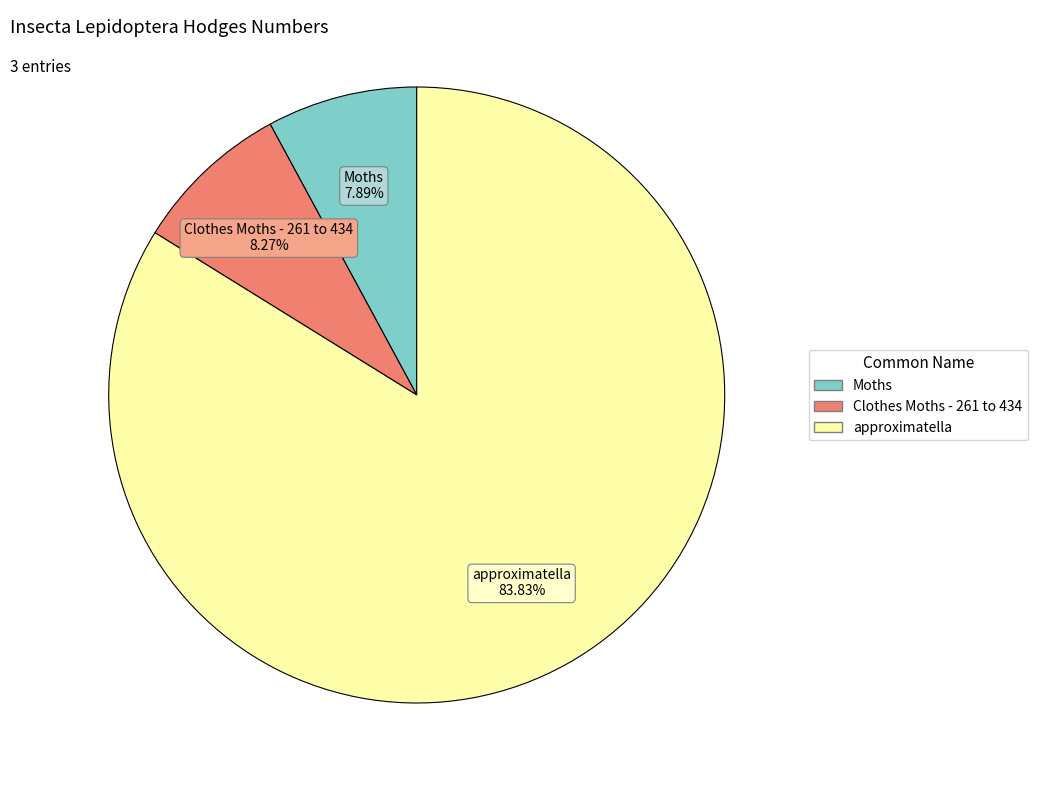

Combined, what portion of the pie is approximatella and Clothes Moths - 261 to 434?

92.1%